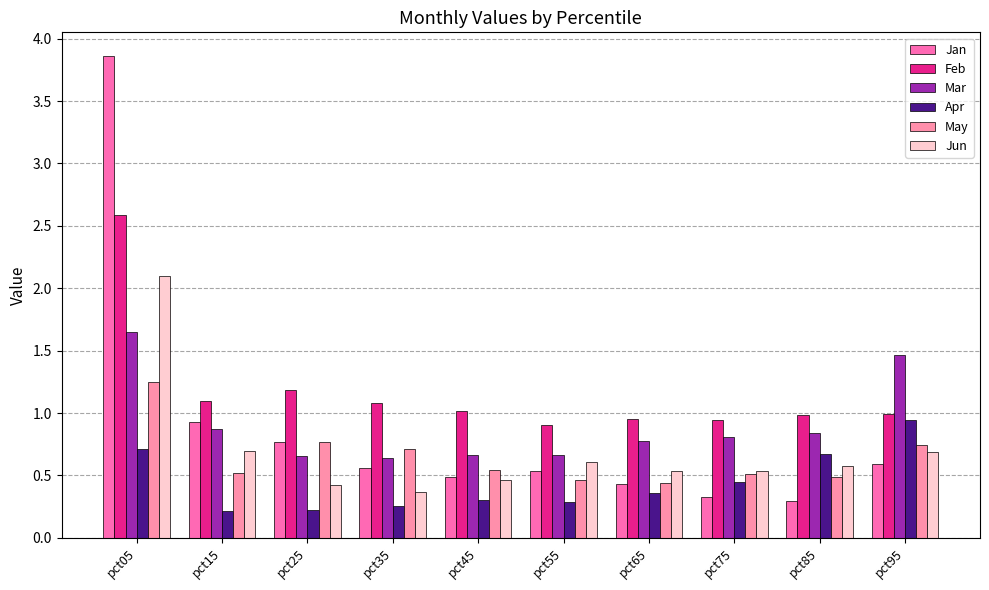

What is the sum of the Apr values at pct65 and pct95?

1.3